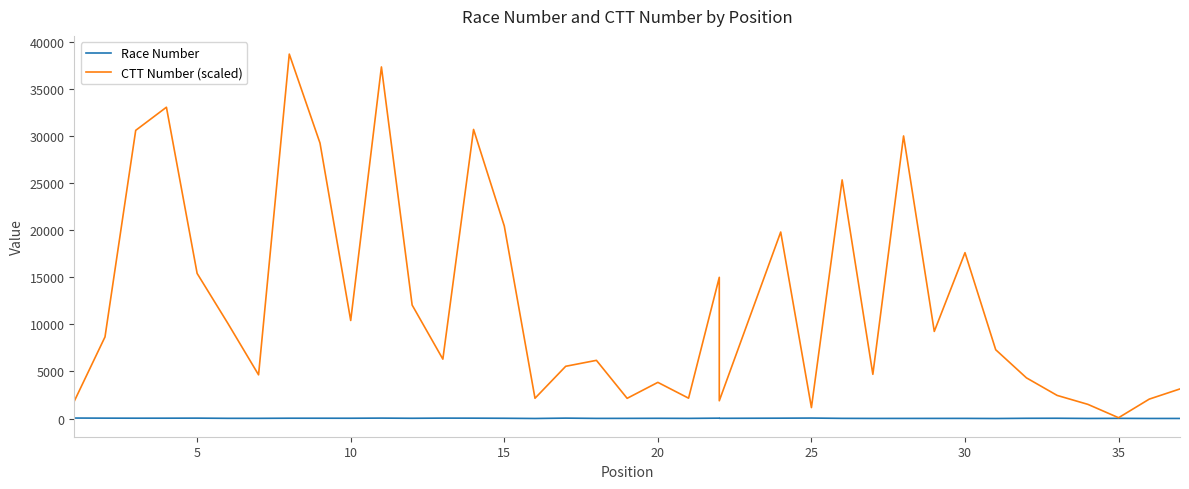

What are all the series names shown in the legend?

Race Number, CTT Number (scaled)